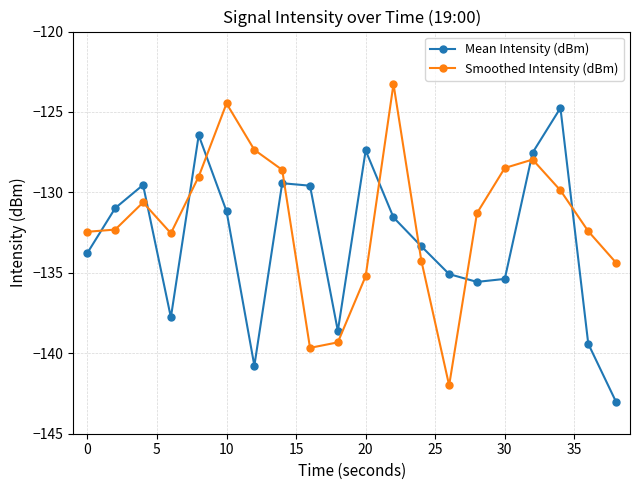

What is the sum of all Smoothed Intensity (dBm) values?

-2635.4